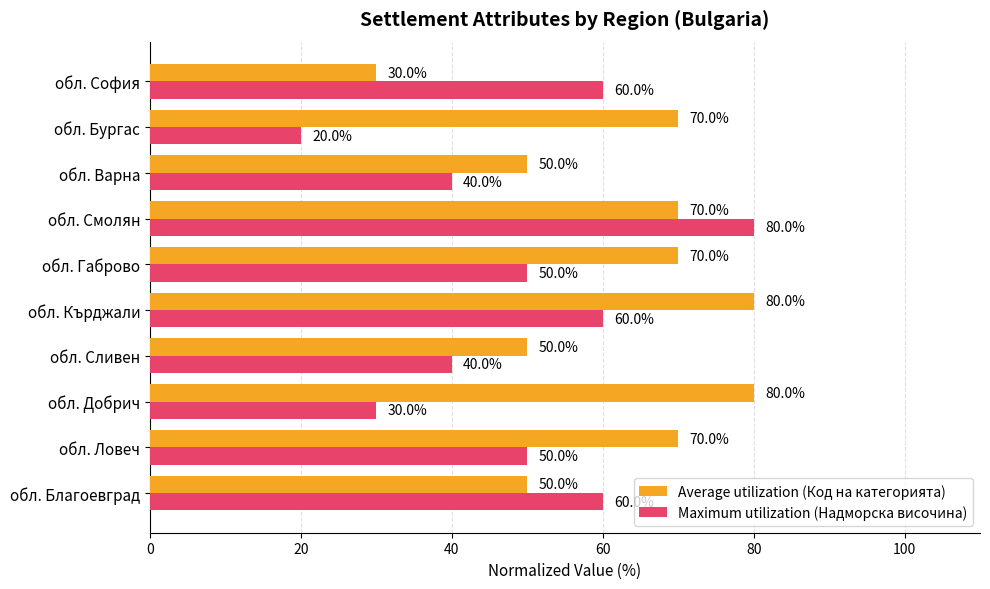

Count the Average utilization (Код на категорията) values in the range 50 to 70.

7